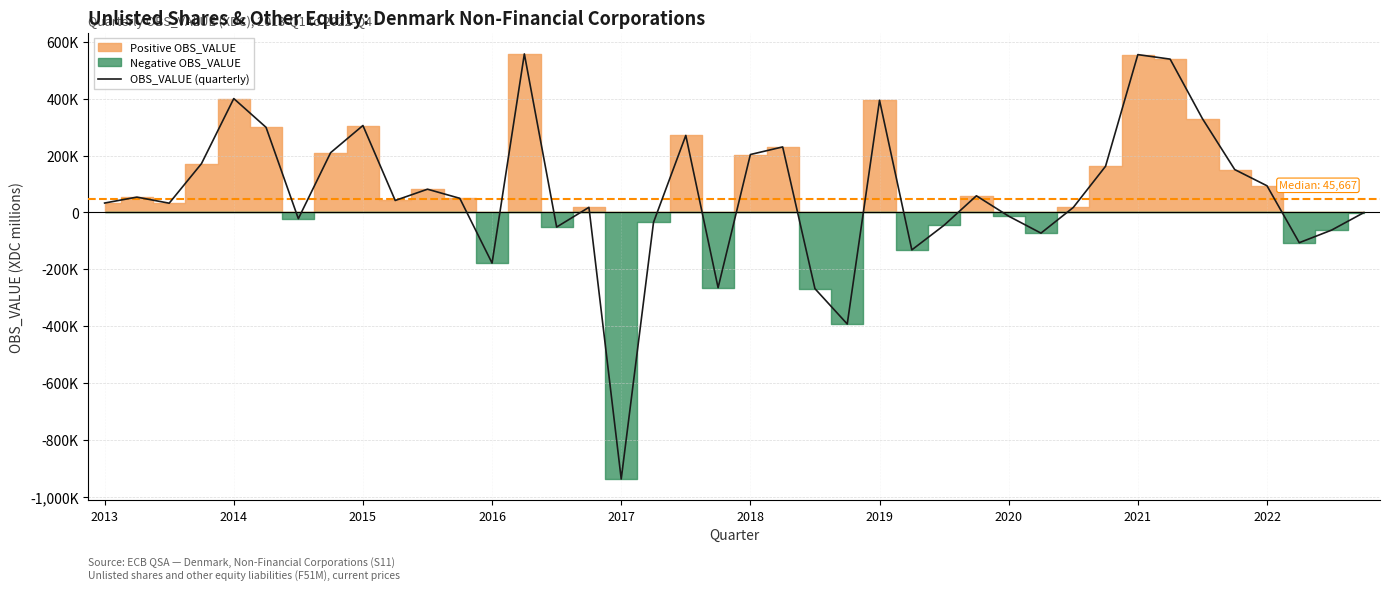

What is the minimum value shown in the chart?

-938177